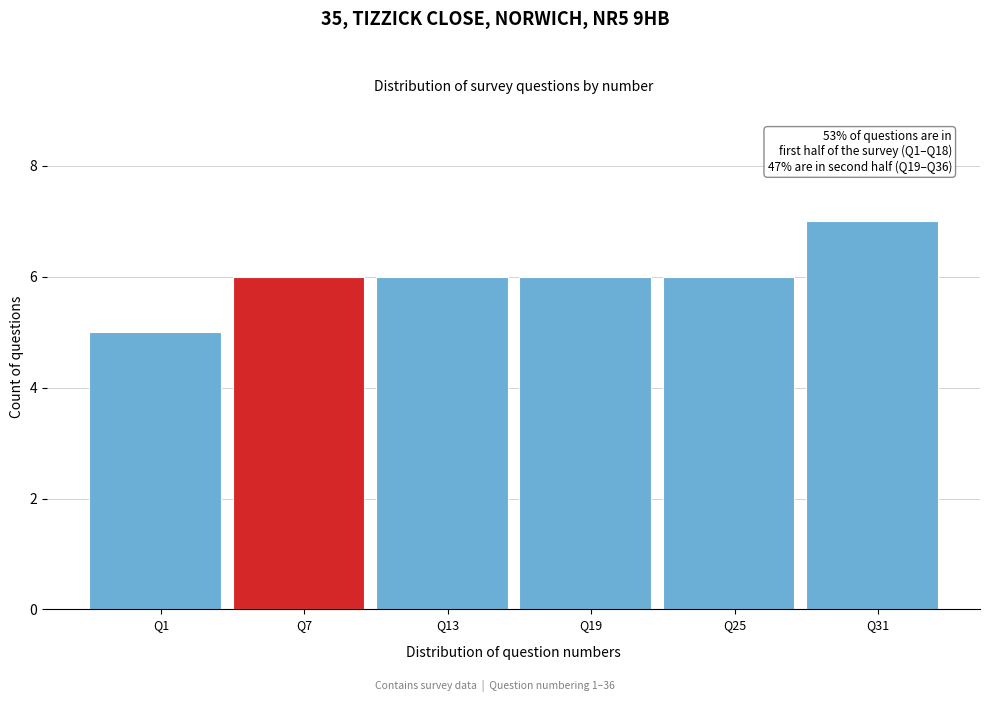

Reading right to left, what are all the values shown in this chart?

7	6	6	6	6	5